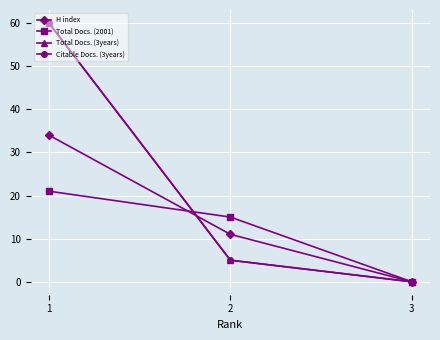

The value of Citable Docs. (3years) at 3 is 0. True or false?

True